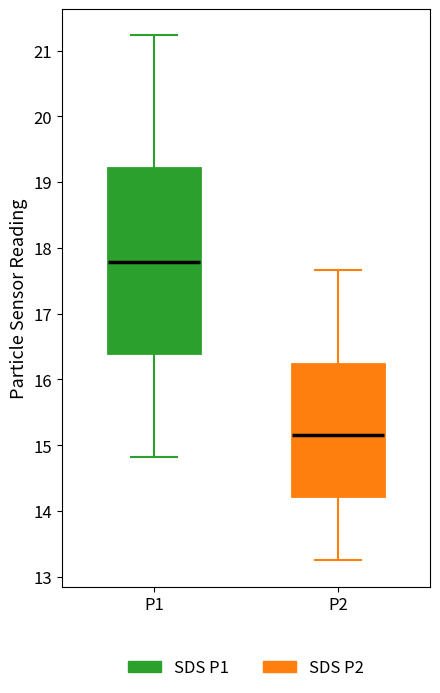

Which box is the tallest, from its lower edge to its upper edge?

P1